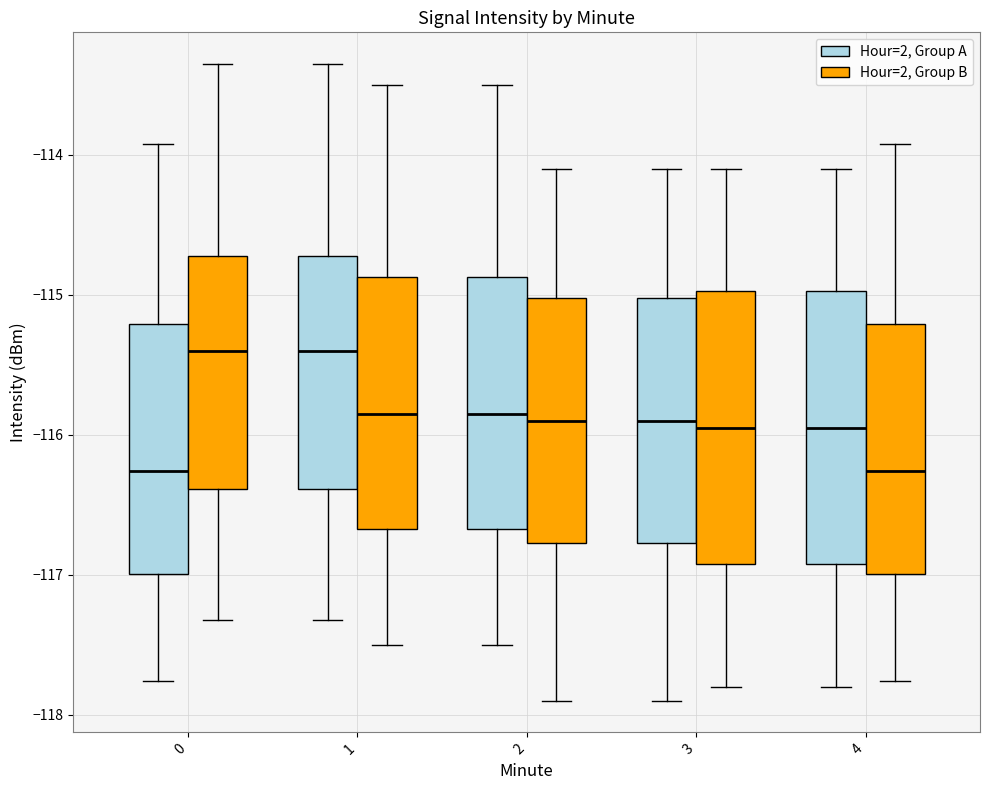

Reading left to right, transcribe this box plot: for each box, give where its median line is, the range the box spans, and where its two whiskers end, as read against the y-axis. The values are not printed on the chart, so give them approximately, as read against the axis.

0 (Hour=2, Group A): median -116.3, box -117.0 to -115.2, whiskers -117.8 to -113.9
0 (Hour=2, Group B): median -115.4, box -116.4 to -114.7, whiskers -117.3 to -113.4
1 (Hour=2, Group A): median -115.4, box -116.4 to -114.7, whiskers -117.3 to -113.4
1 (Hour=2, Group B): median -115.8, box -116.7 to -114.9, whiskers -117.5 to -113.5
2 (Hour=2, Group A): median -115.8, box -116.7 to -114.9, whiskers -117.5 to -113.5
2 (Hour=2, Group B): median -115.9, box -116.8 to -115.0, whiskers -117.9 to -114.1
3 (Hour=2, Group A): median -115.9, box -116.8 to -115.0, whiskers -117.9 to -114.1
3 (Hour=2, Group B): median -115.9, box -116.9 to -115.0, whiskers -117.8 to -114.1
4 (Hour=2, Group A): median -115.9, box -116.9 to -115.0, whiskers -117.8 to -114.1
4 (Hour=2, Group B): median -116.3, box -117.0 to -115.2, whiskers -117.8 to -113.9